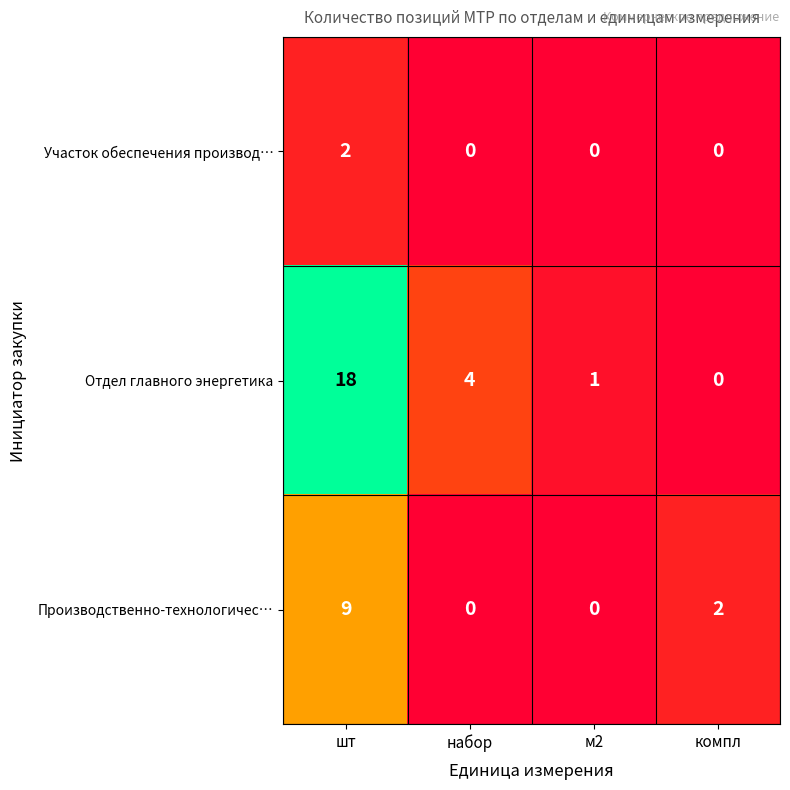

Where does the Отдел главного энергетика series first go above 4?

шт